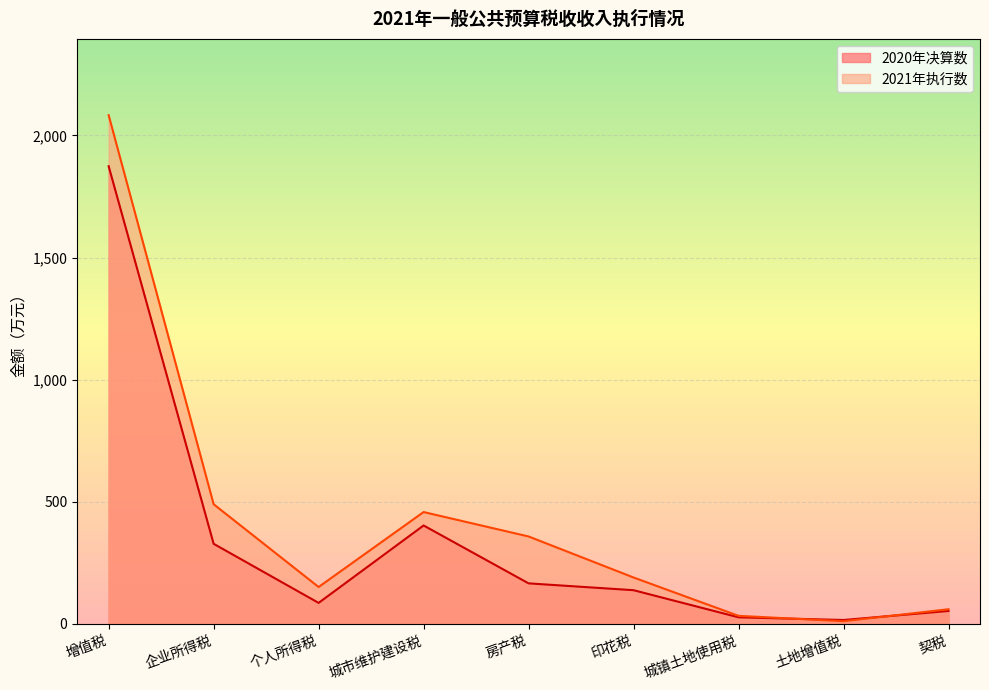

What is the minimum value shown in the chart?

11